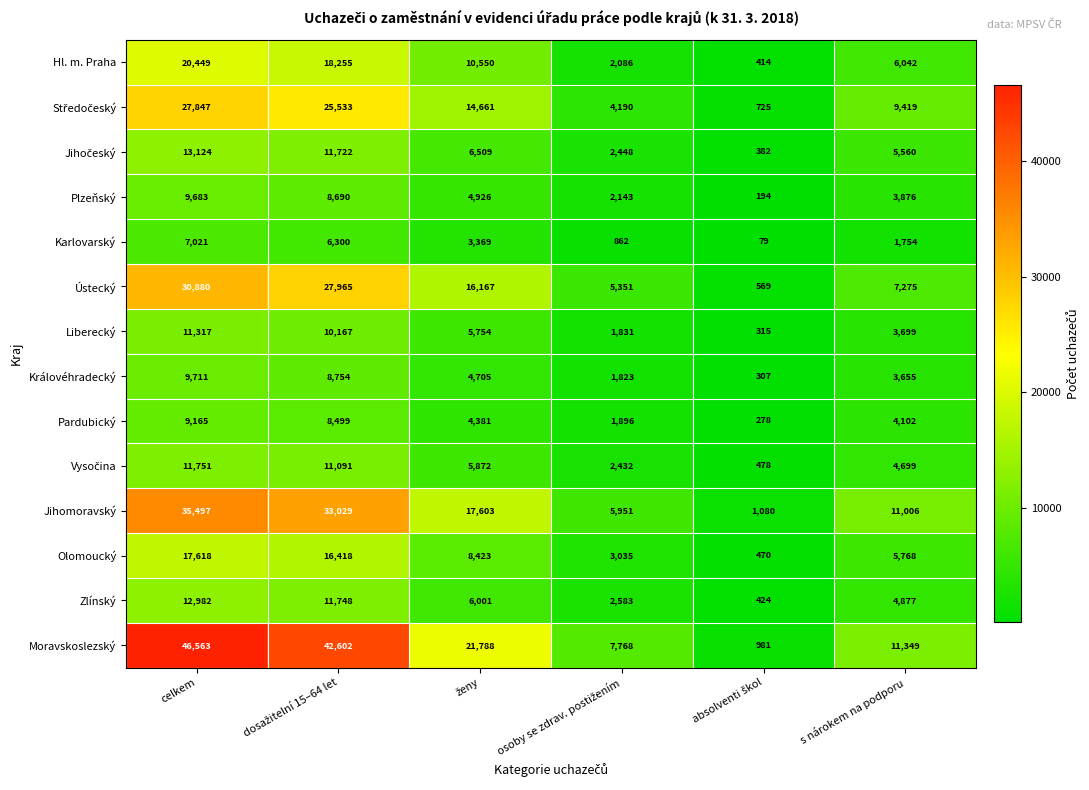

True or false: Pardubický has a value of 1901 at celkem.

False